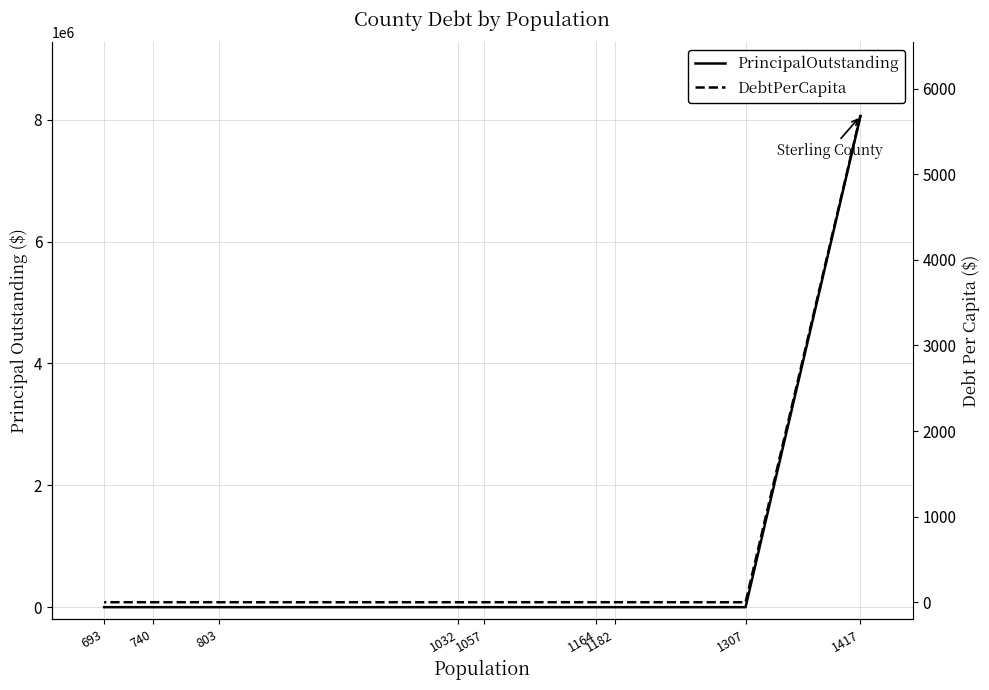

Count the number of categories in the chart.

9